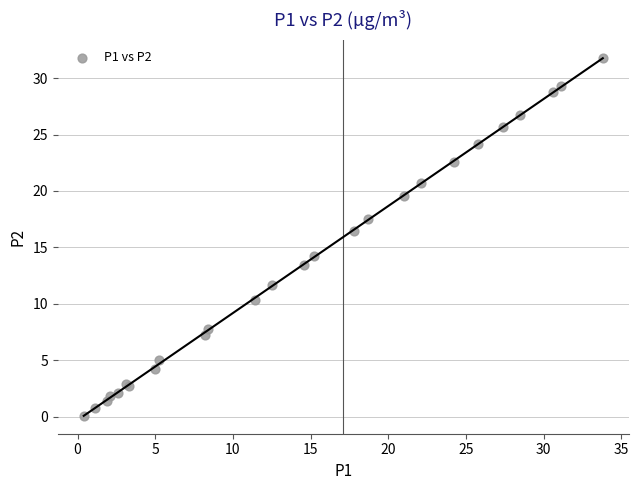

What Y value in the scatter plot is closest to 15?

14.2